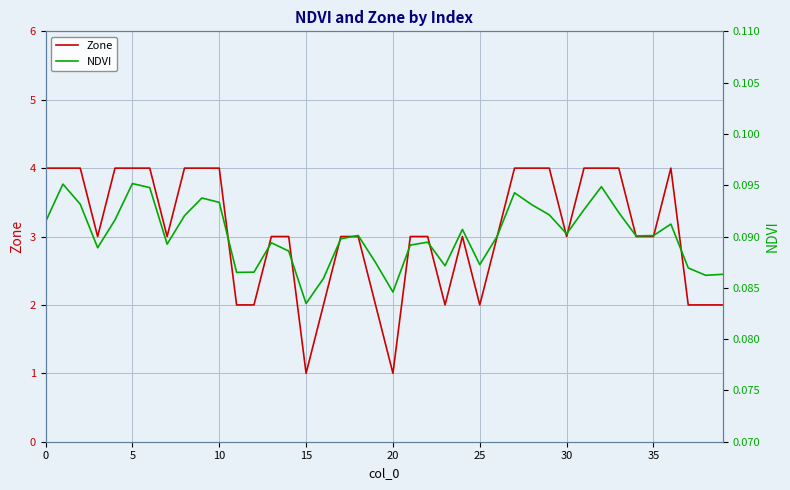

Count the number of categories in the chart.

40